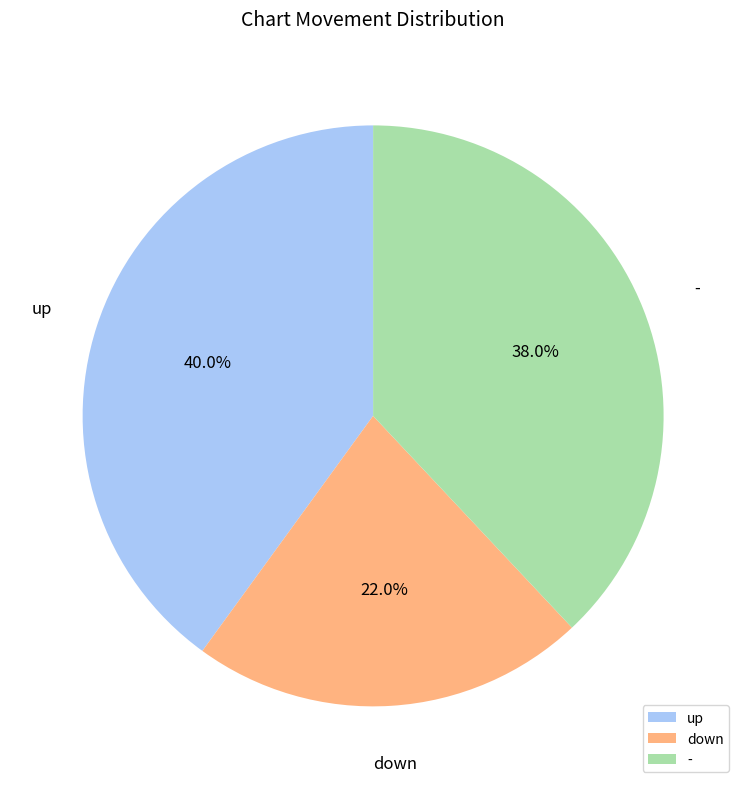

The up slice represents 27% of the pie. True or false?

False